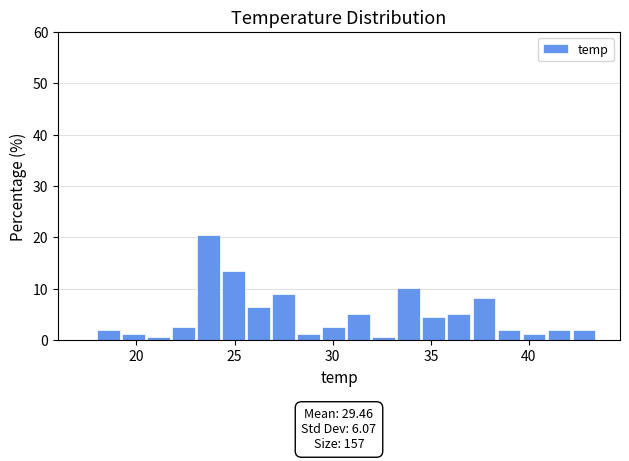

Around what value on the x-axis is the tallest bar? Give the approximate position of its centre, as read against the axis.

23.5